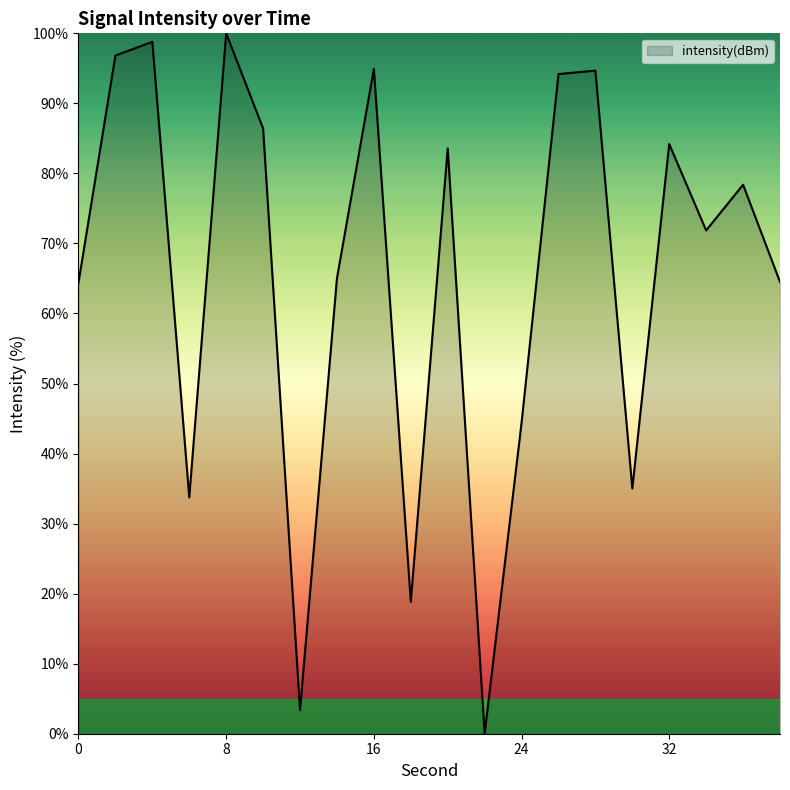

What is the difference between the maximum and minimum values?

100.0